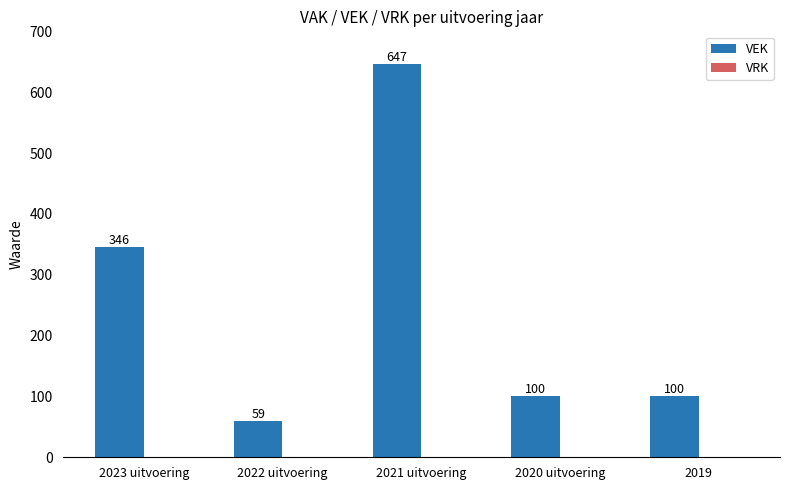

Between 2023 uitvoering and 2020 uitvoering, which is larger?

2023 uitvoering